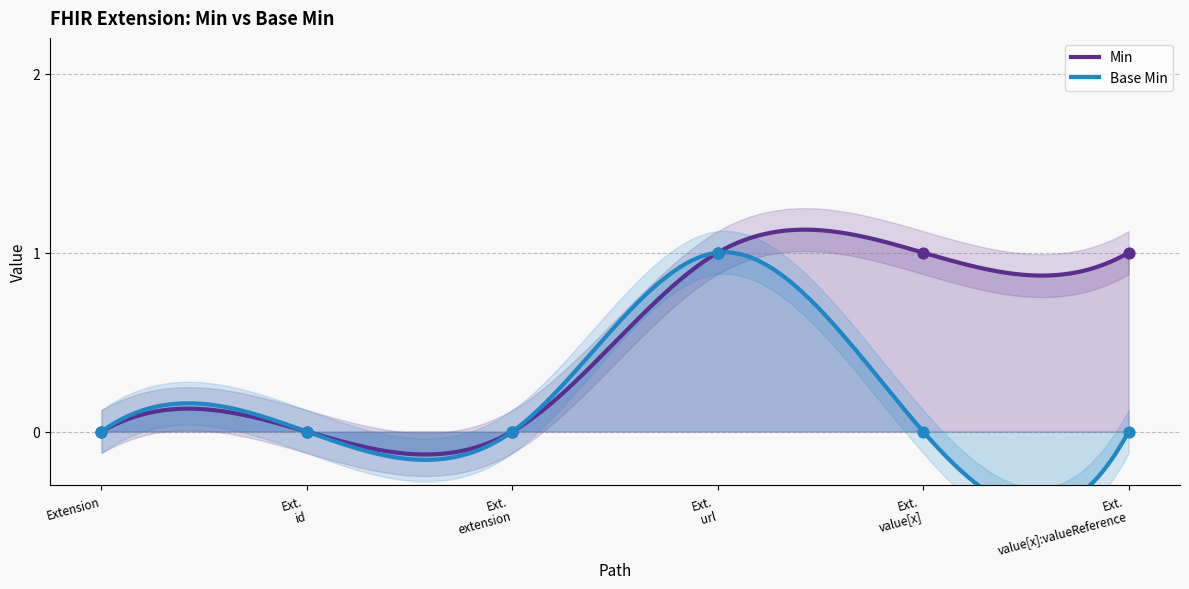

At which category is the sum across all series the highest?

Ext. url